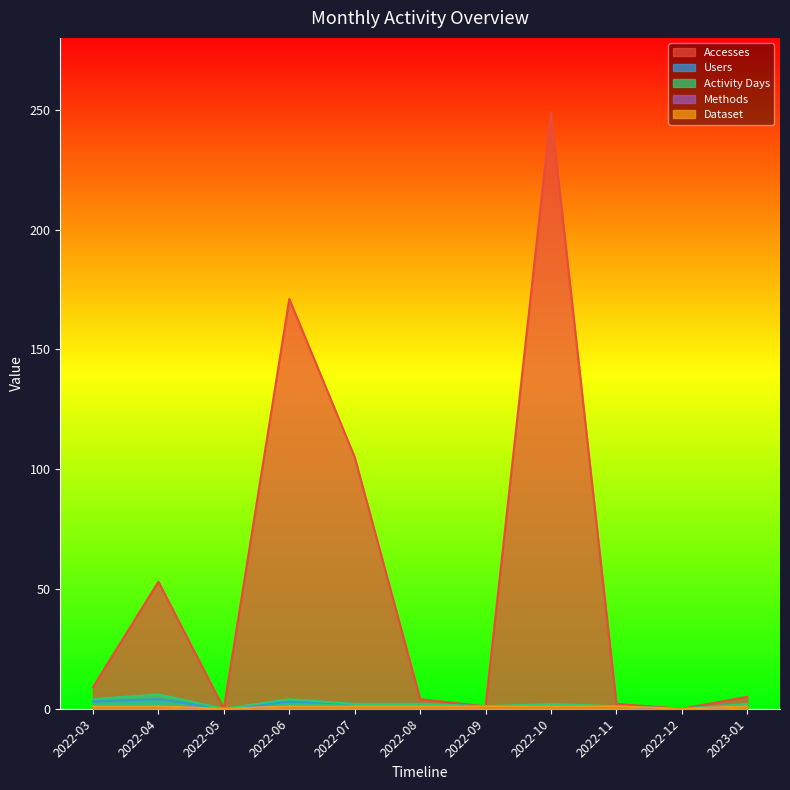

What position from the right is 2023-01?

1